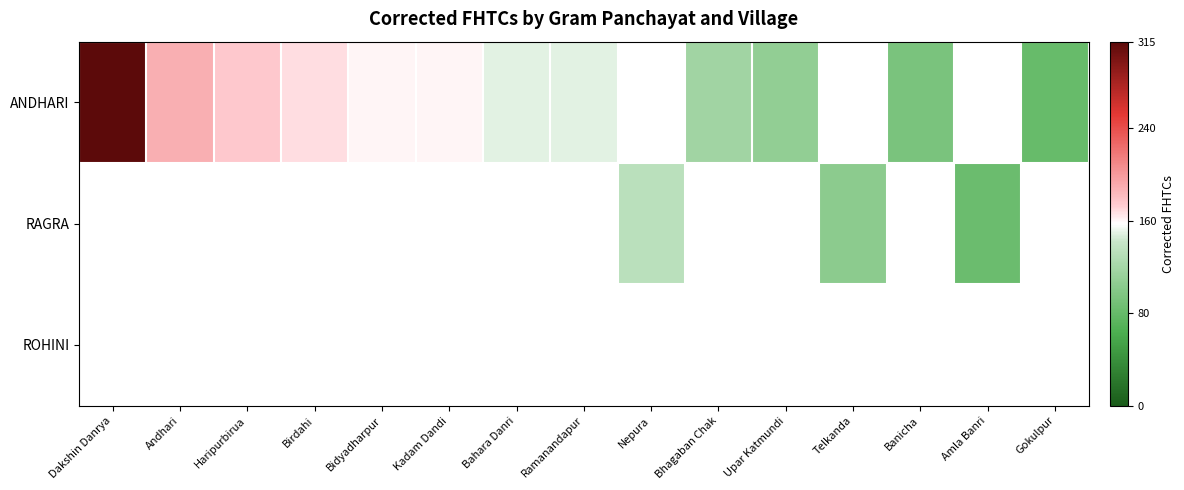

At which label is ANDHARI closest to 198?

Andhari